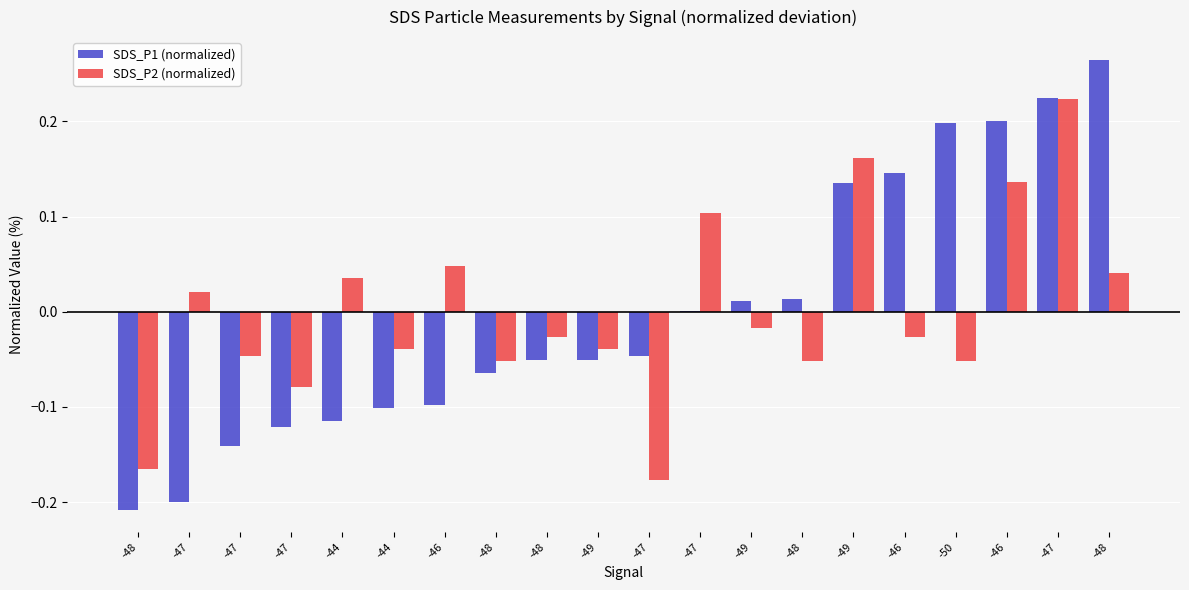

Which series has the widest spread of values?

SDS_P1 (normalized)